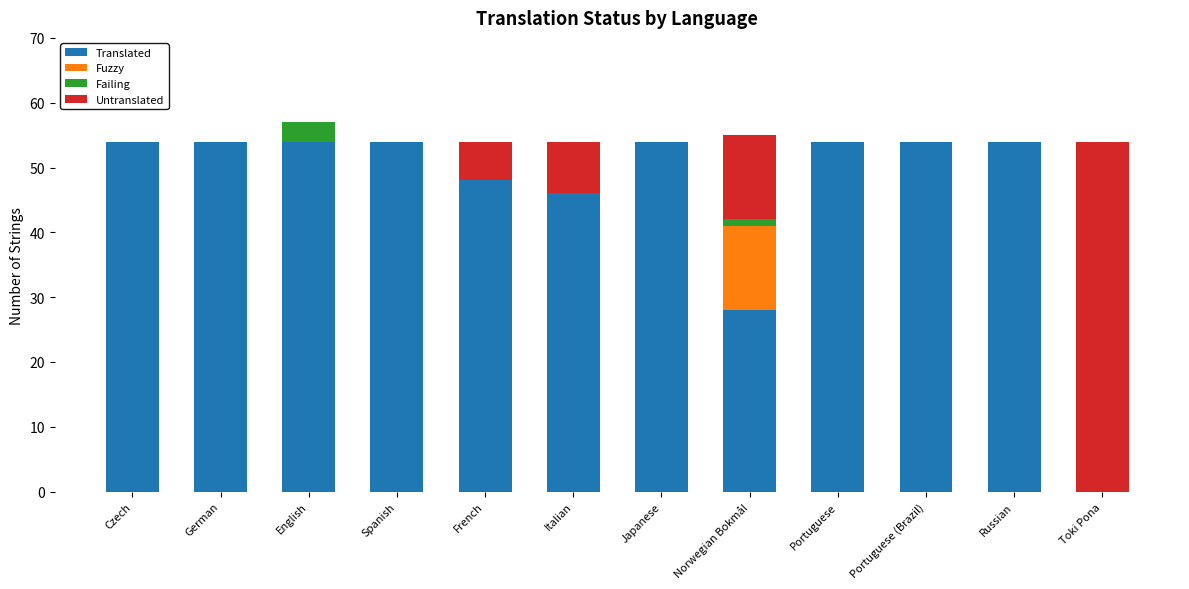

What is the maximum value for Translated?

54